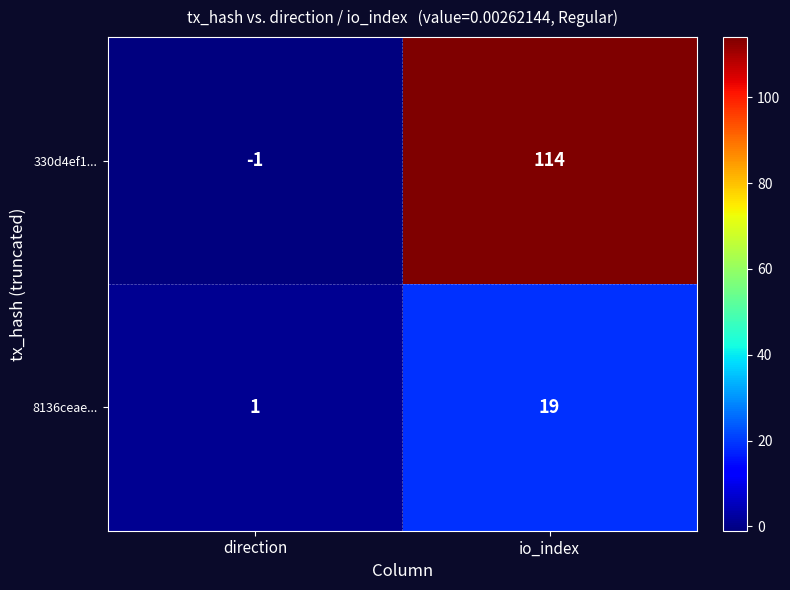

Which series has the largest total across all categories?

330d4ef1...